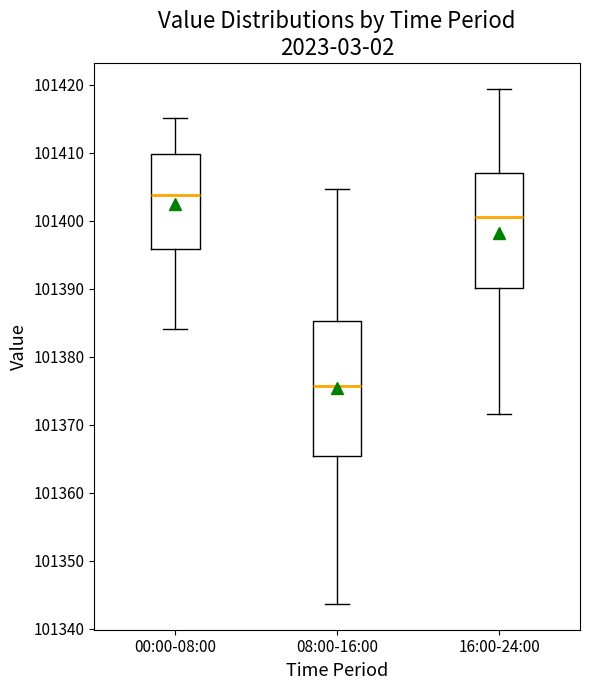

Reading left to right, read every box against the y-axis: the position of its median line, the range the box covers, and the ends of its whiskers. The values are not printed on the chart, so give them approximately, as read against the axis.

00:00-08:00: median 101404, box 101396 to 101410, whiskers 101384 to 101415
08:00-16:00: median 101376, box 101365 to 101385, whiskers 101344 to 101405
16:00-24:00: median 101400, box 101390 to 101407, whiskers 101372 to 101419